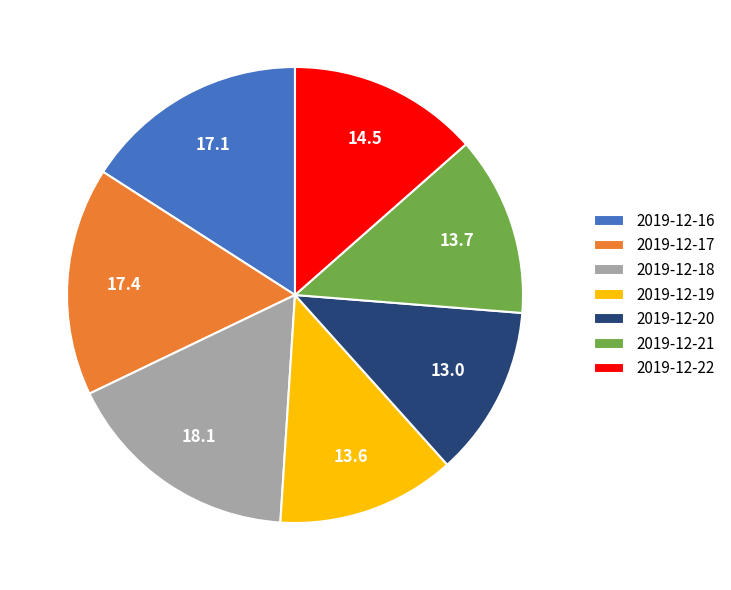

How many slices are in this pie chart?

7